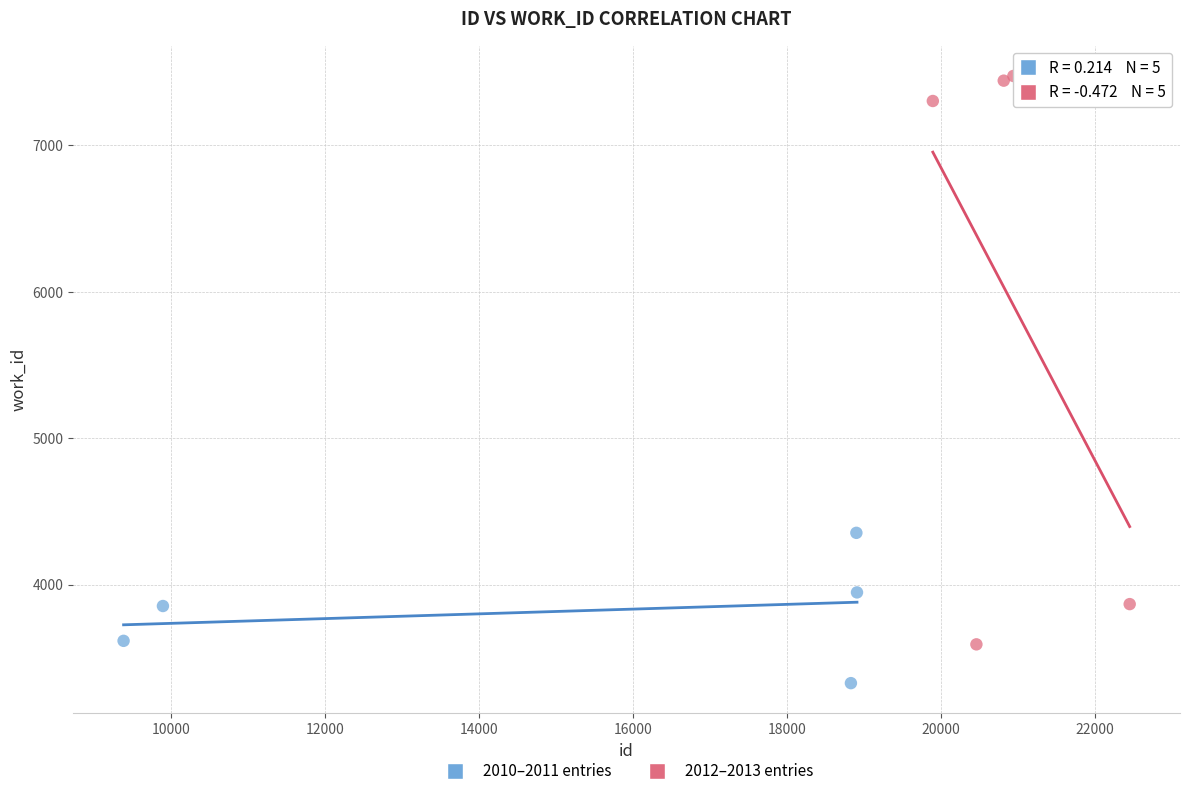

Which series contains the lowest Y value?

2010–2011 entries